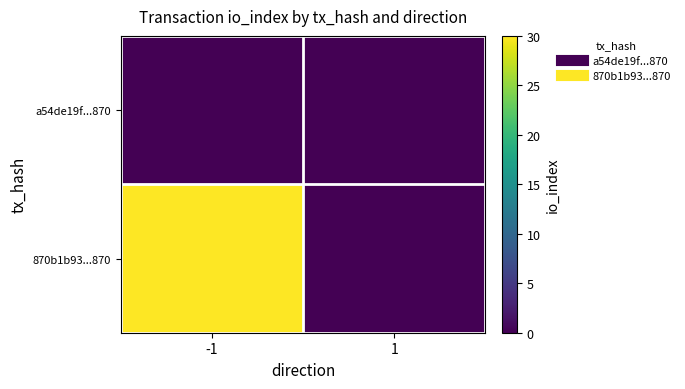

At -1, list the series in order from largest to smallest.

870b1b93...870, a54de19f...870